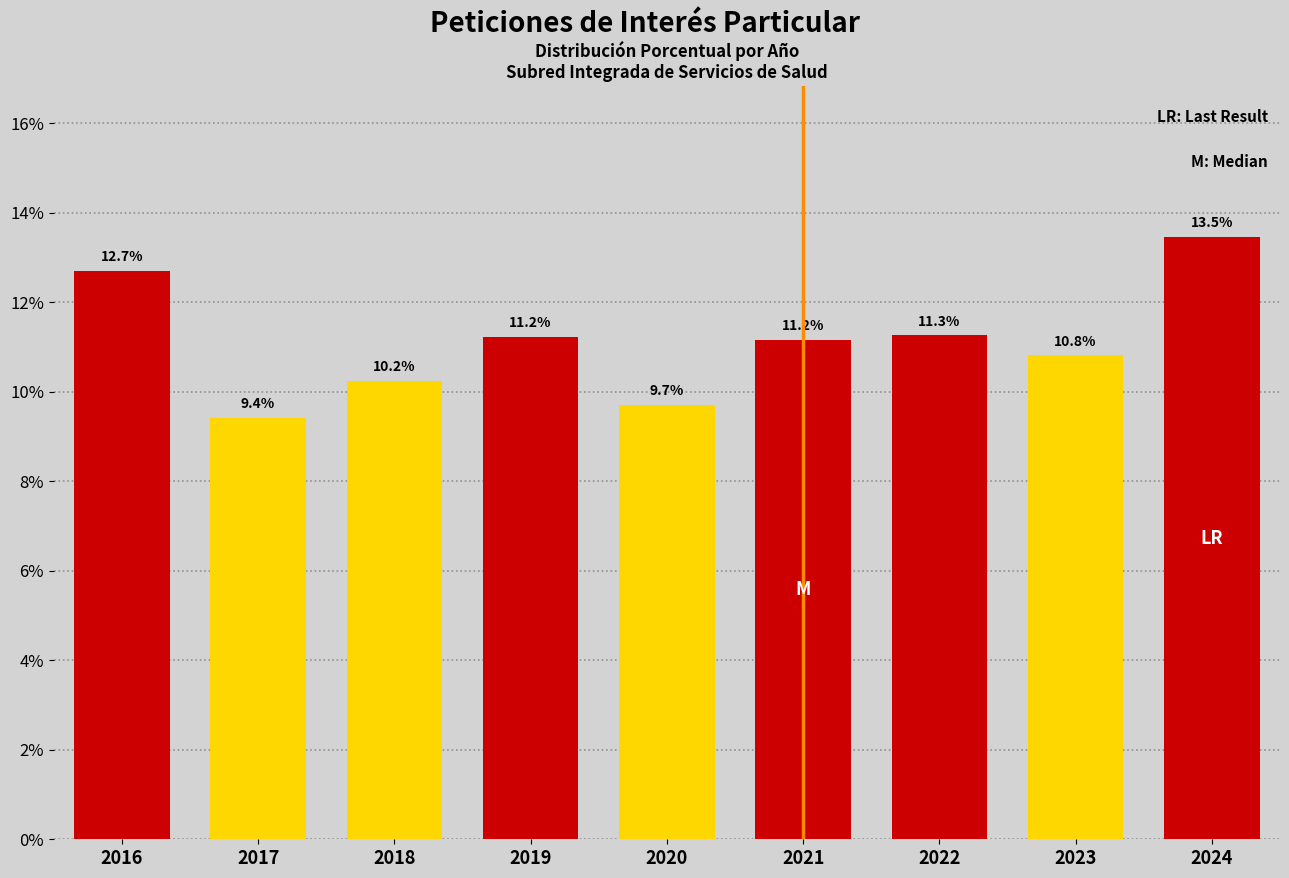

Reading left to right, what are all the values shown in this chart?

2016=12.7	2017=9.4	2018=10.2	2019=11.2	2020=9.7	2021=11.2	2022=11.3	2023=10.8	2024=13.5